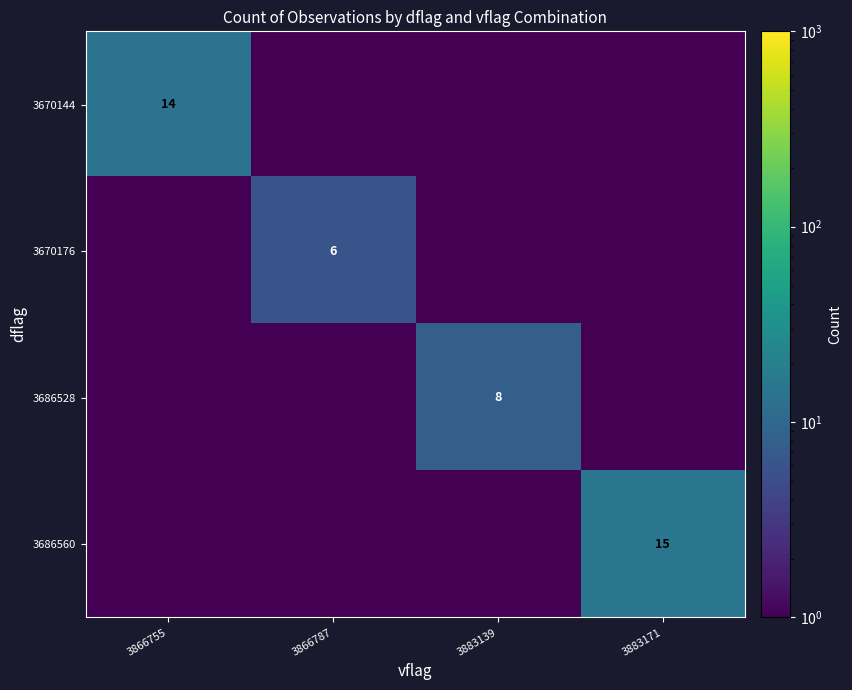

True or false: 3686528 has a value of 8.0 at 3883139.

True